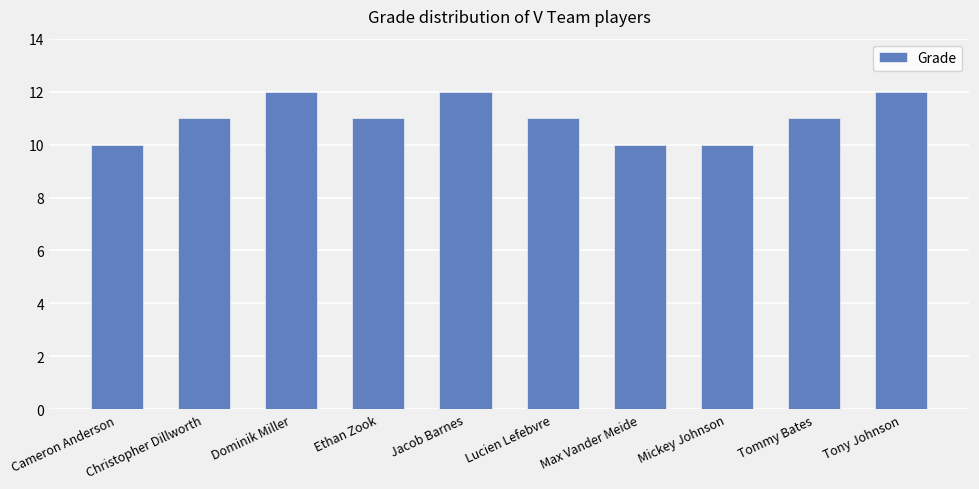

What is the minimum value shown in the chart?

10